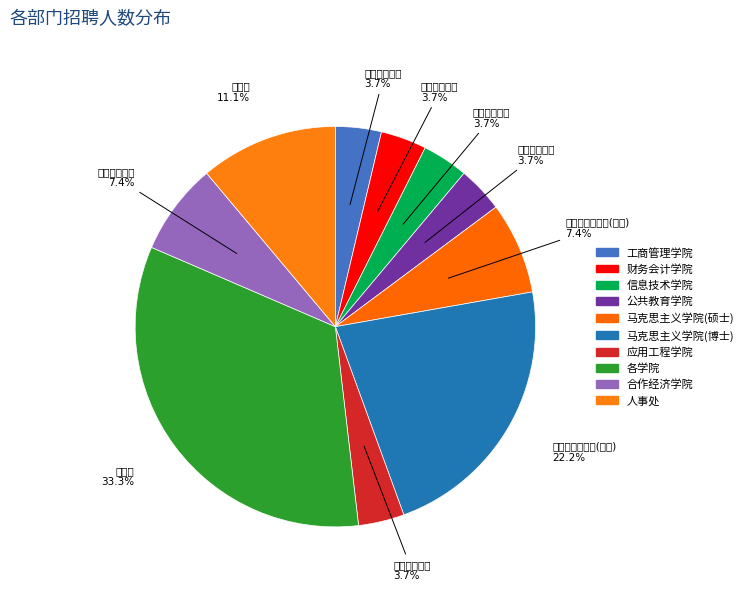

Rank the categories by value from lowest to highest.

工商管理学院, 财务会计学院, 信息技术学院, 公共教育学院, 应用工程学院, 马克思主义学院(硕士), 合作经济学院, 人事处, 马克思主义学院(博士), 各学院